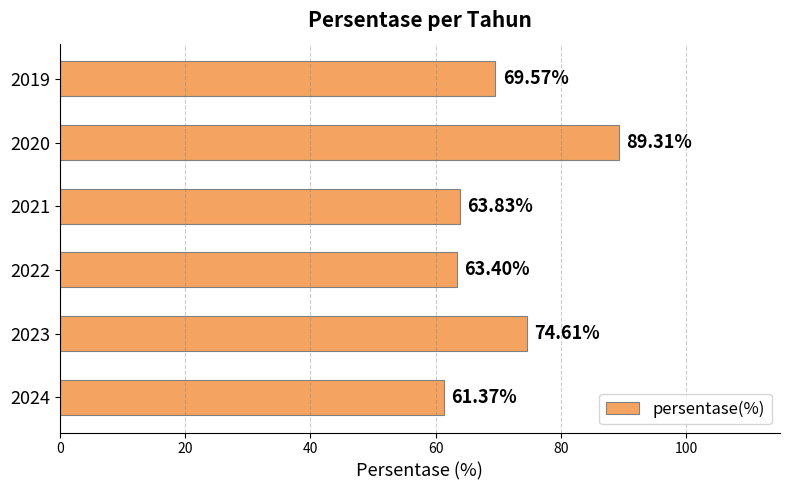

How many series are shown in this chart?

1